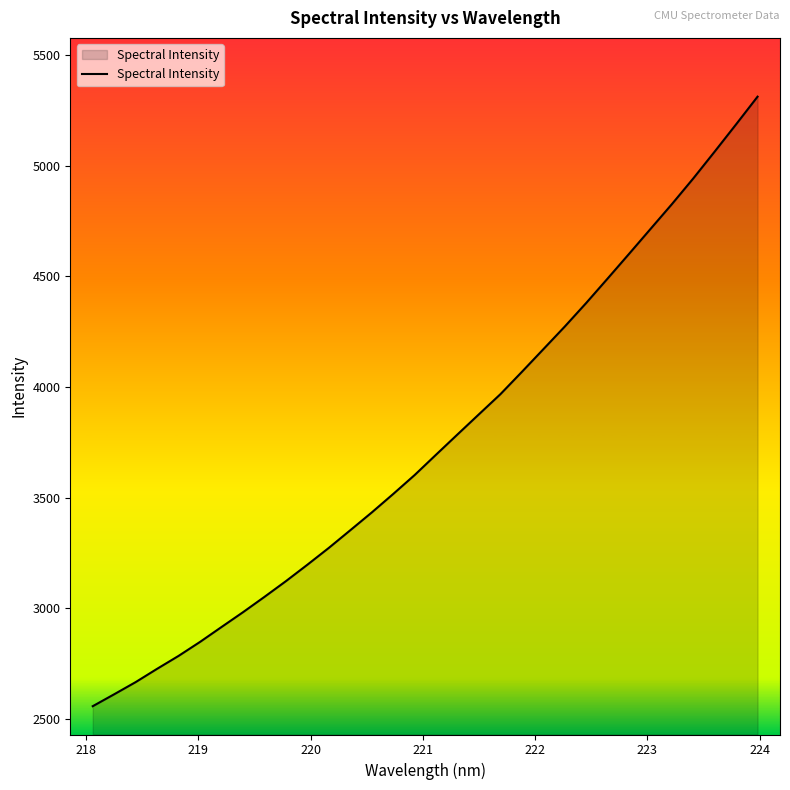

What is the minimum value shown in the chart?

2558.2